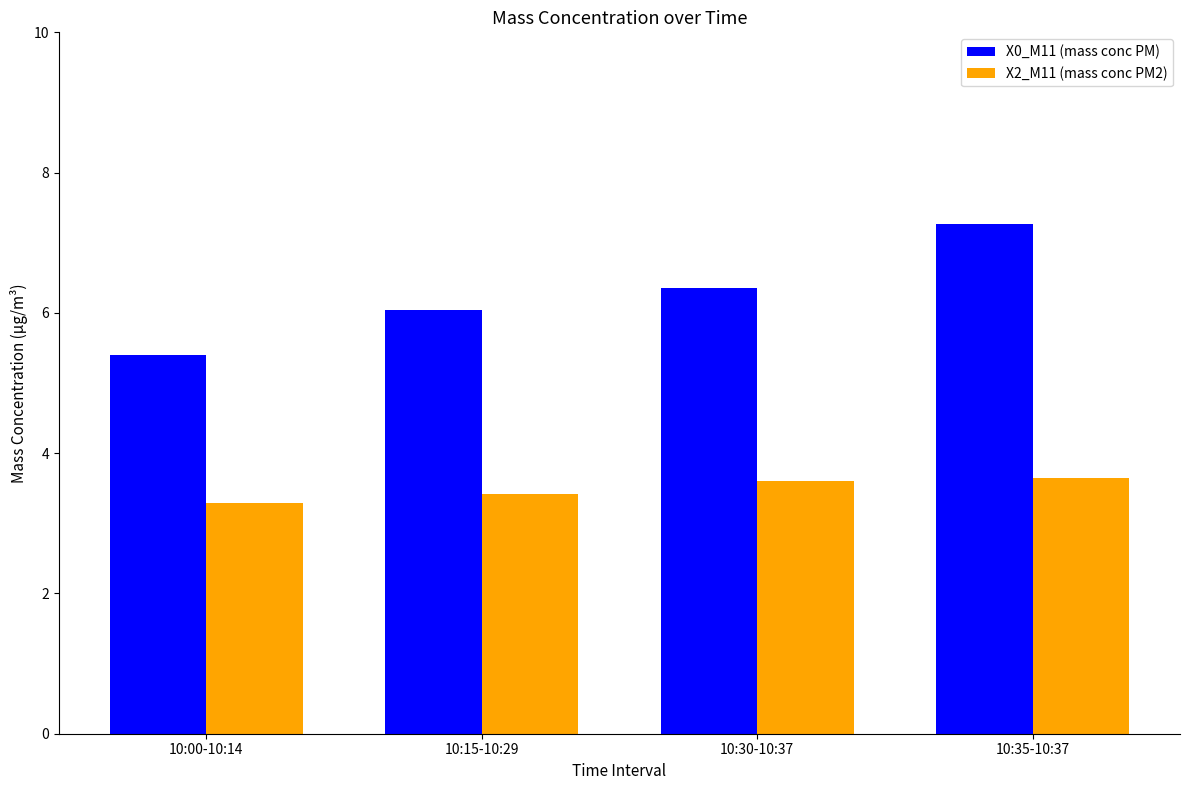

At which label is X0_M11 (mass conc PM) closest to 6?

10:15-10:29